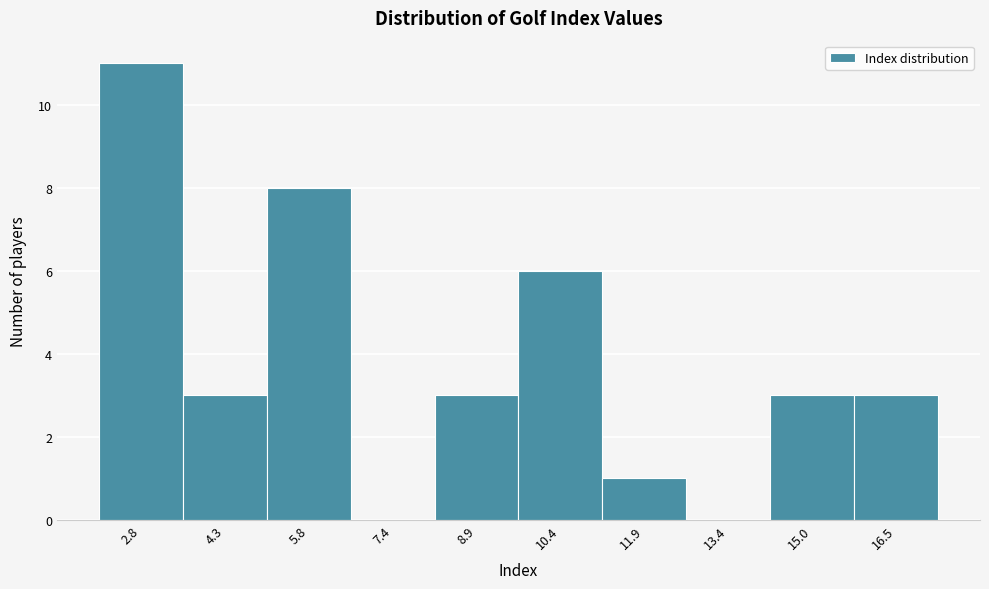

Reading right to left, extract all data points from this chart.

16.5=3	15.0=3	13.4=0	11.9=1	10.4=6	8.9=3	7.4=0	5.8=8	4.3=3	2.8=11